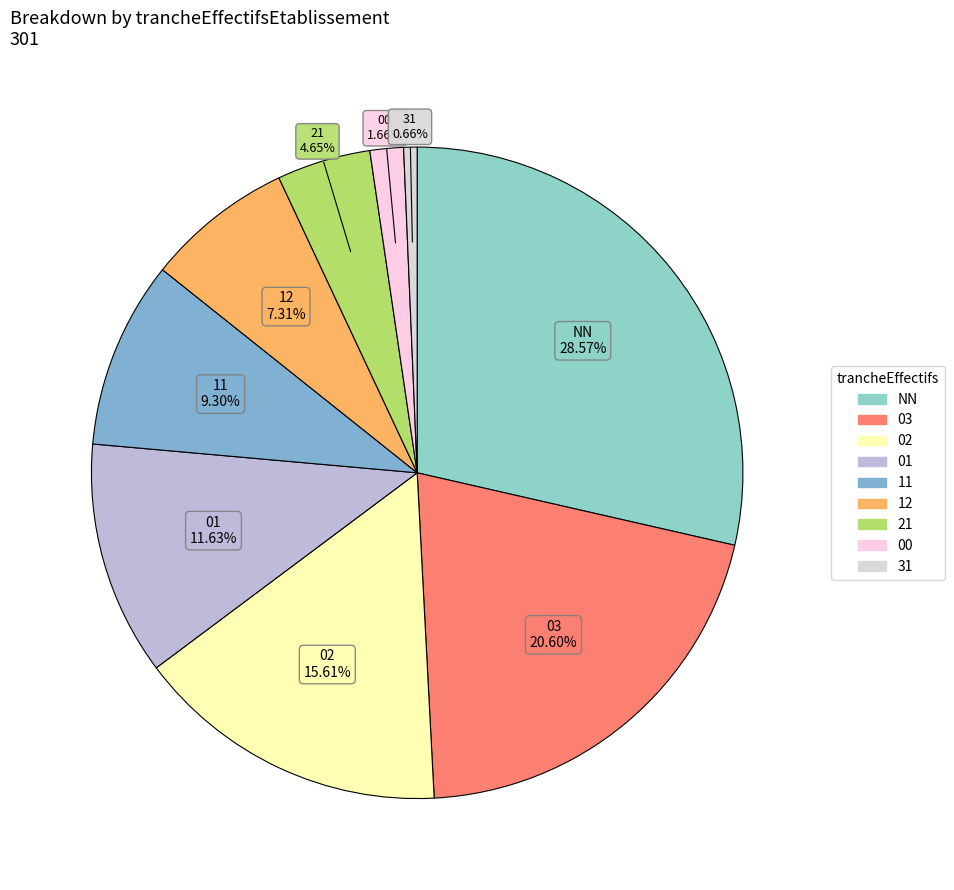

Approximately how many times larger is the value at 00 compared to 21?

0.4